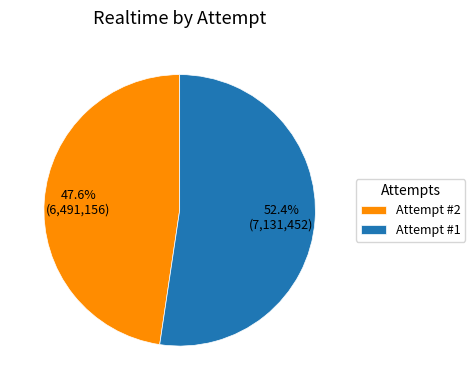

What is the total percentage of Attempt #1 and Attempt #2?

100.0%